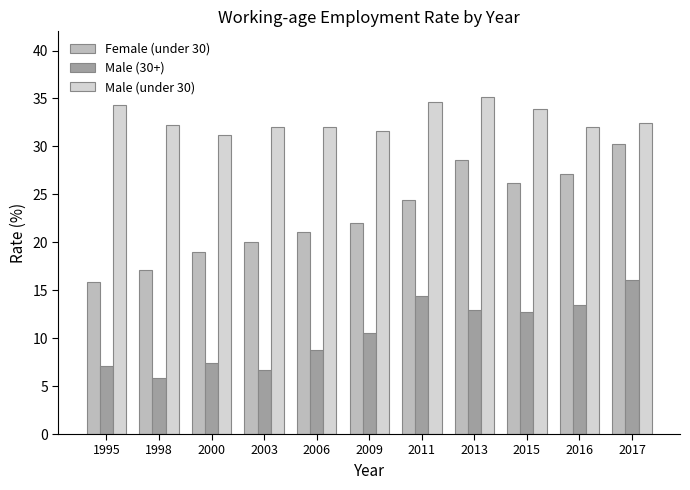

True or false: Male (under 30) has a value of 45.2 at 2000.

False